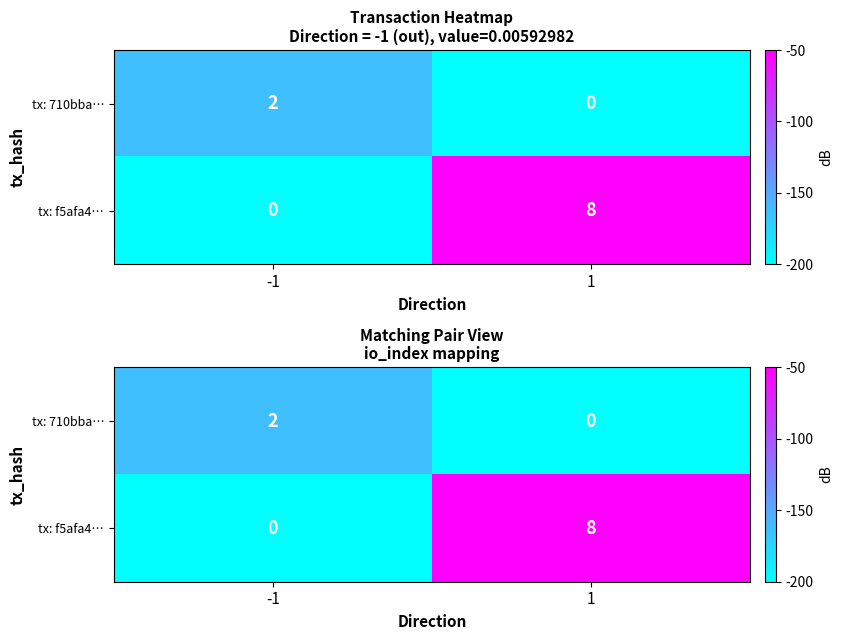

Which has a higher value, -1 or 1?

-1